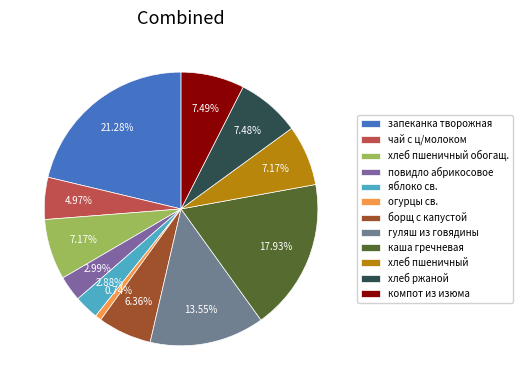

To the nearest percent, what is the average slice percentage?

8%